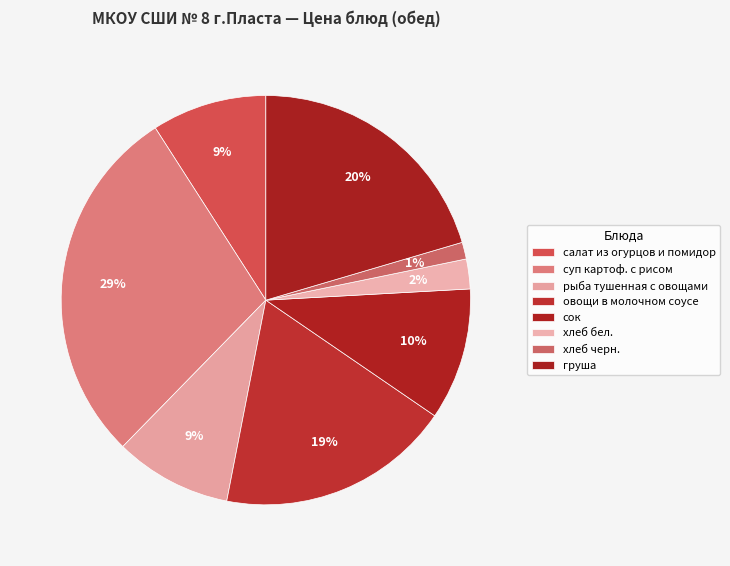

To the nearest percent, what is the combined percentage of сок and груша?

31%